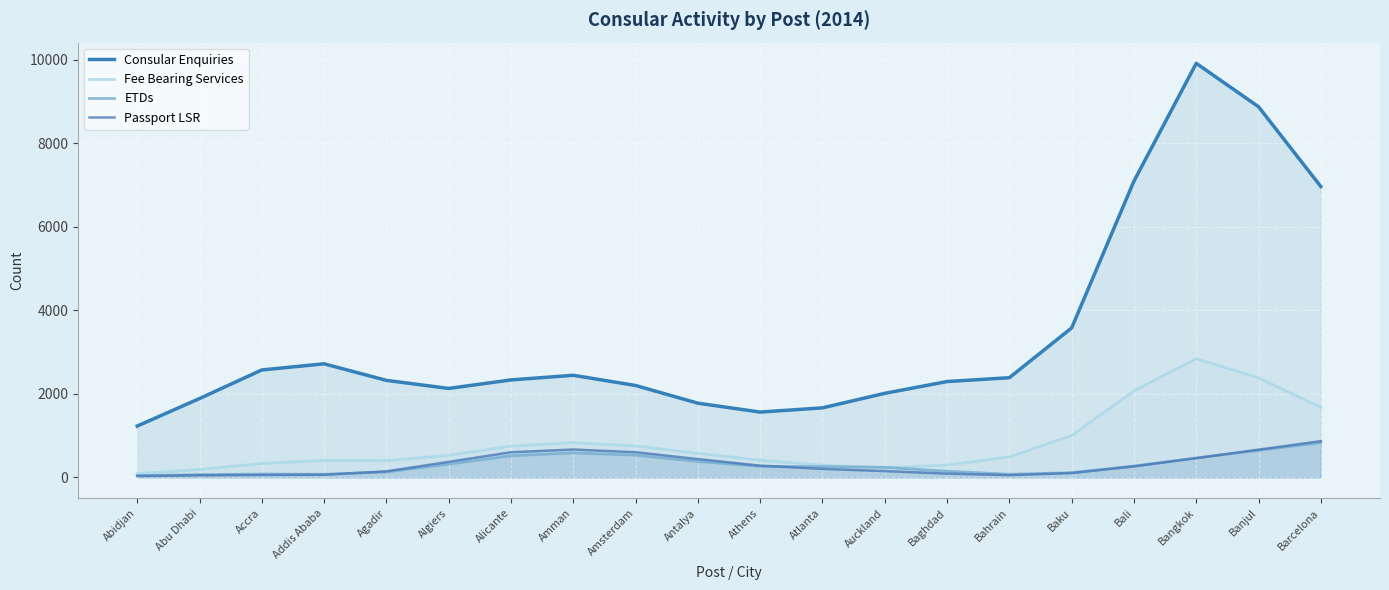

What position from the right is Atlanta?

9